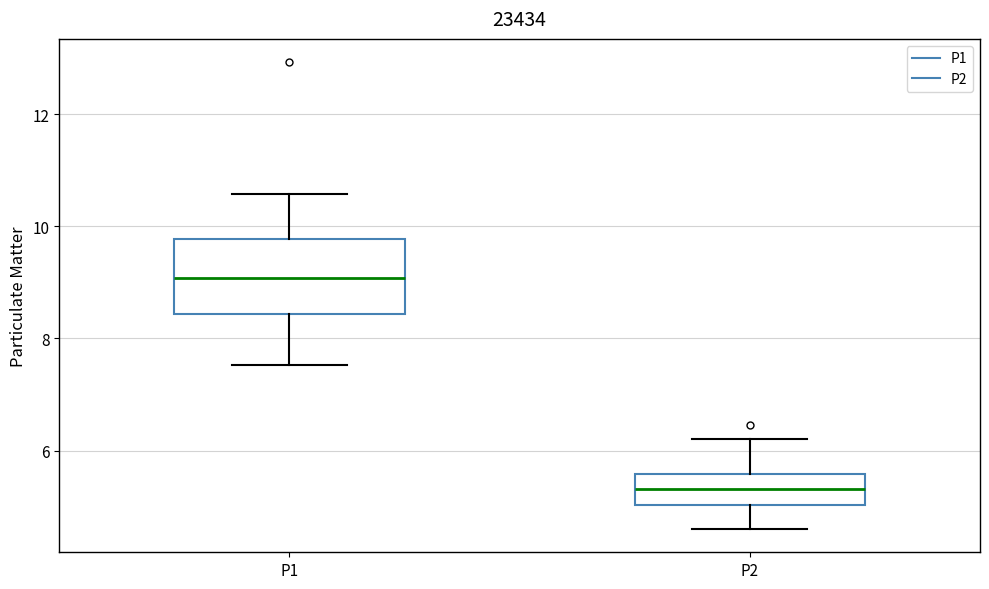

Comparing the boxes themselves (not the whiskers), which one is the tallest?

P1